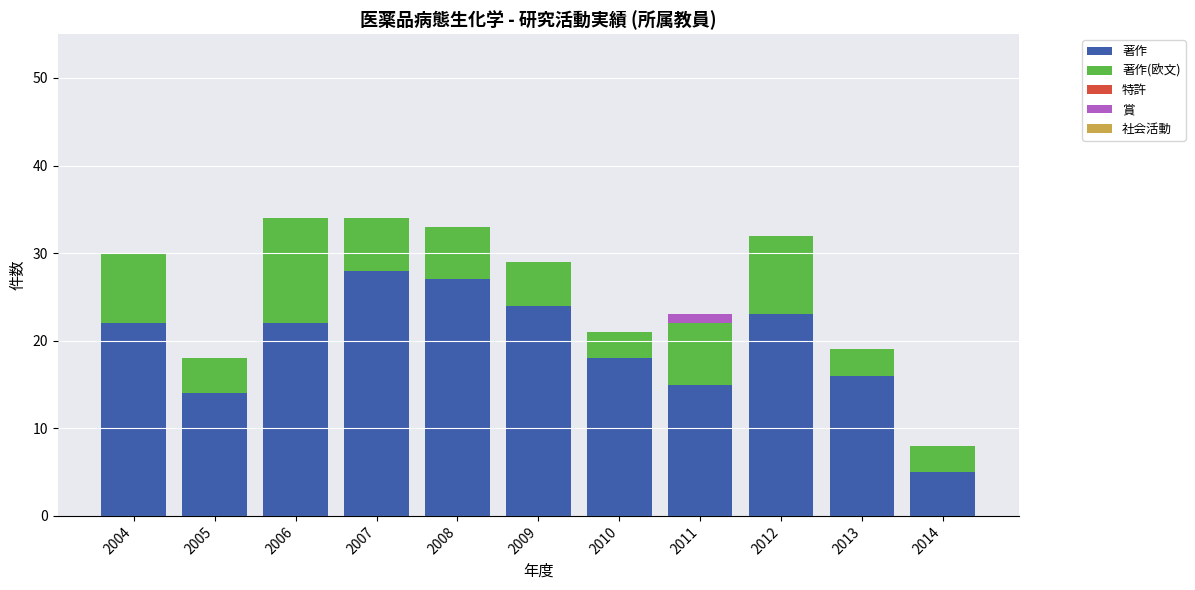

What is the total value across all series at 2010?

21